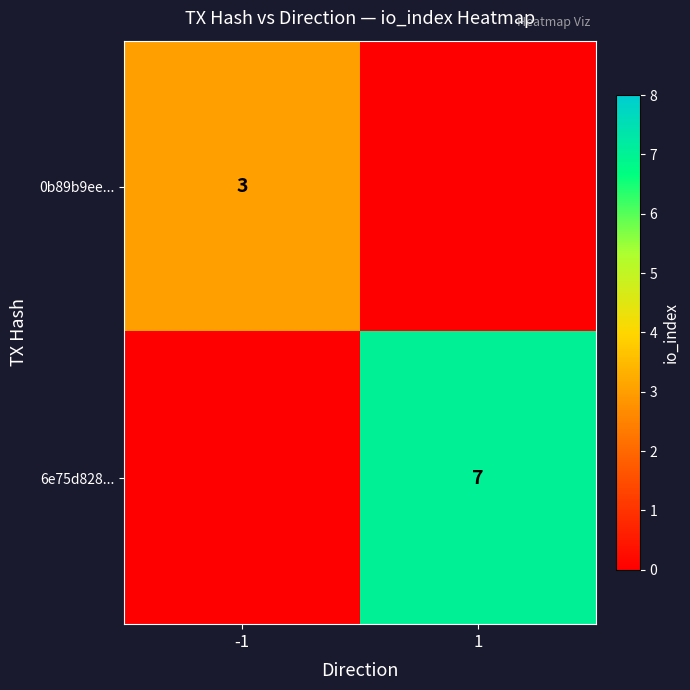

Is the value of 6e75d828... at 1 greater than the value of 0b89b9ee... at -1?

Yes